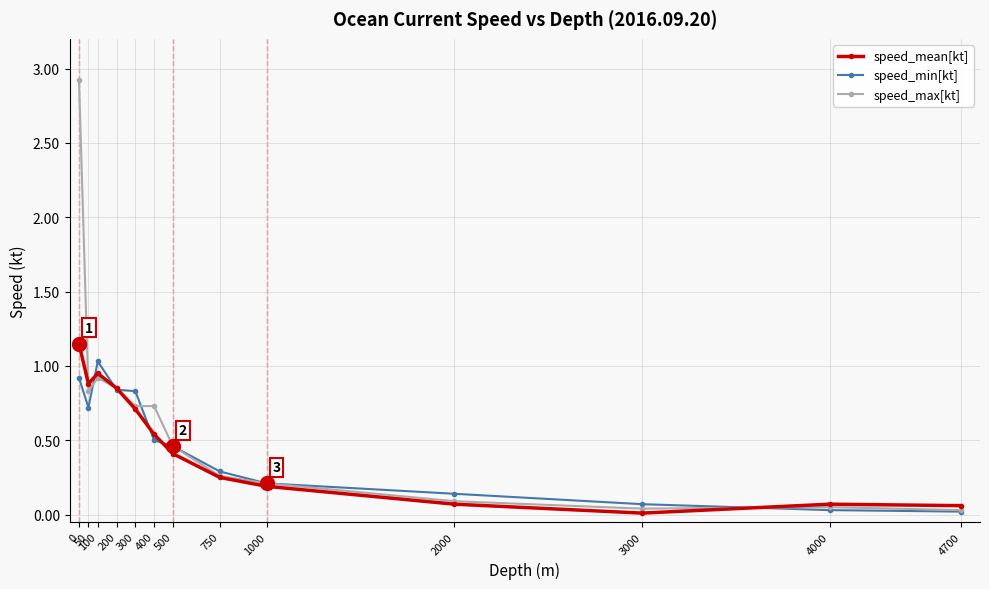

Which series changed the most between 400 and 4000?

speed_max[kt]